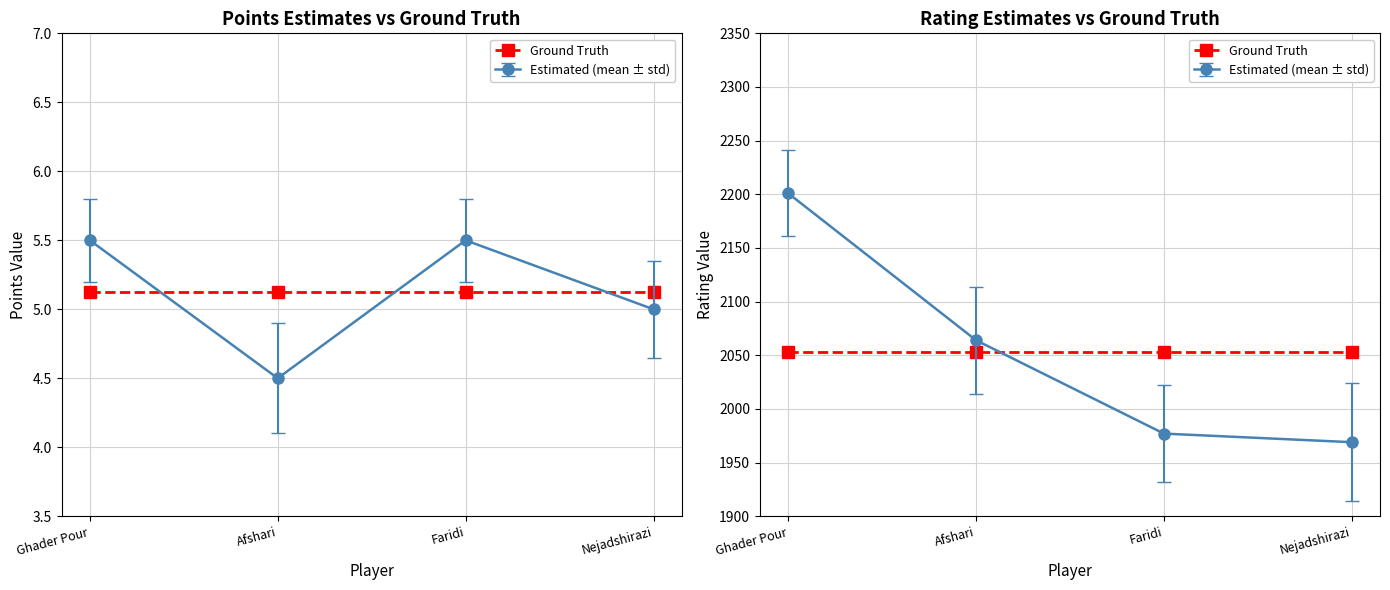

Reading left to right, list all the values displayed in this chart.

Points: 5.5	4.5	5.5	5.0
Rating: 2201.0	2064.0	1977.0	1969.0